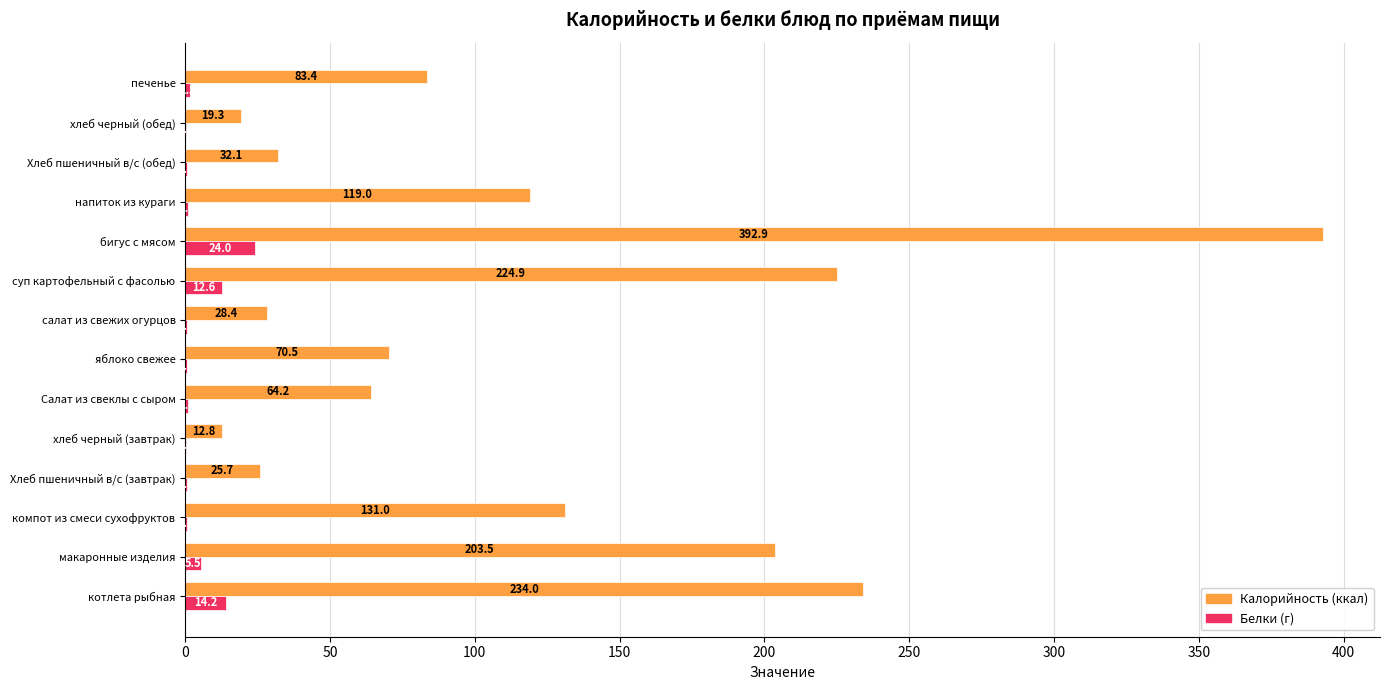

What is the total value across all series at суп картофельный с фасолью?

237.5